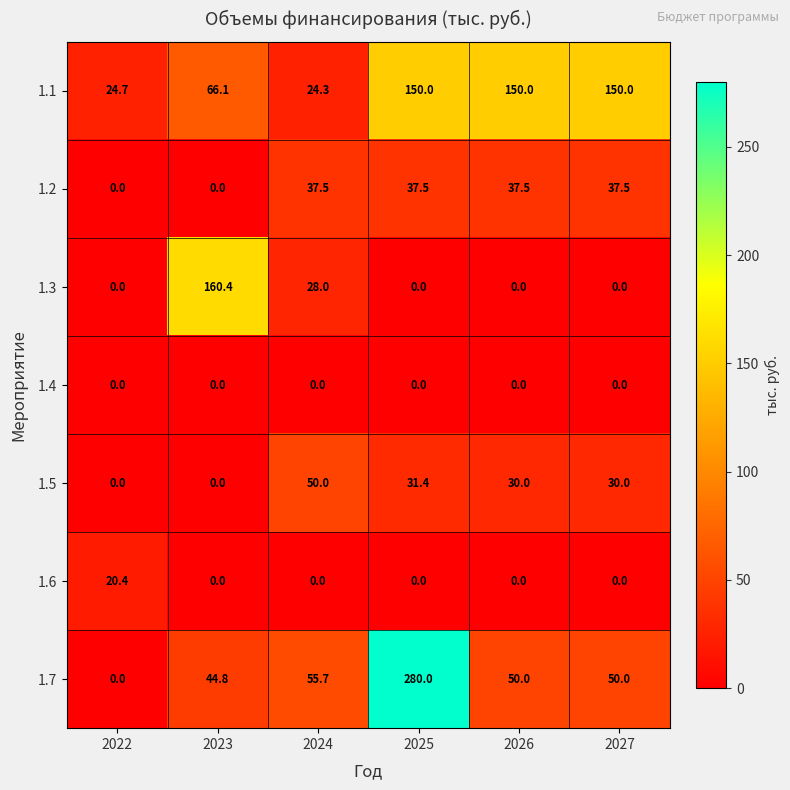

What is the sum of all 1.3 values?

188.4